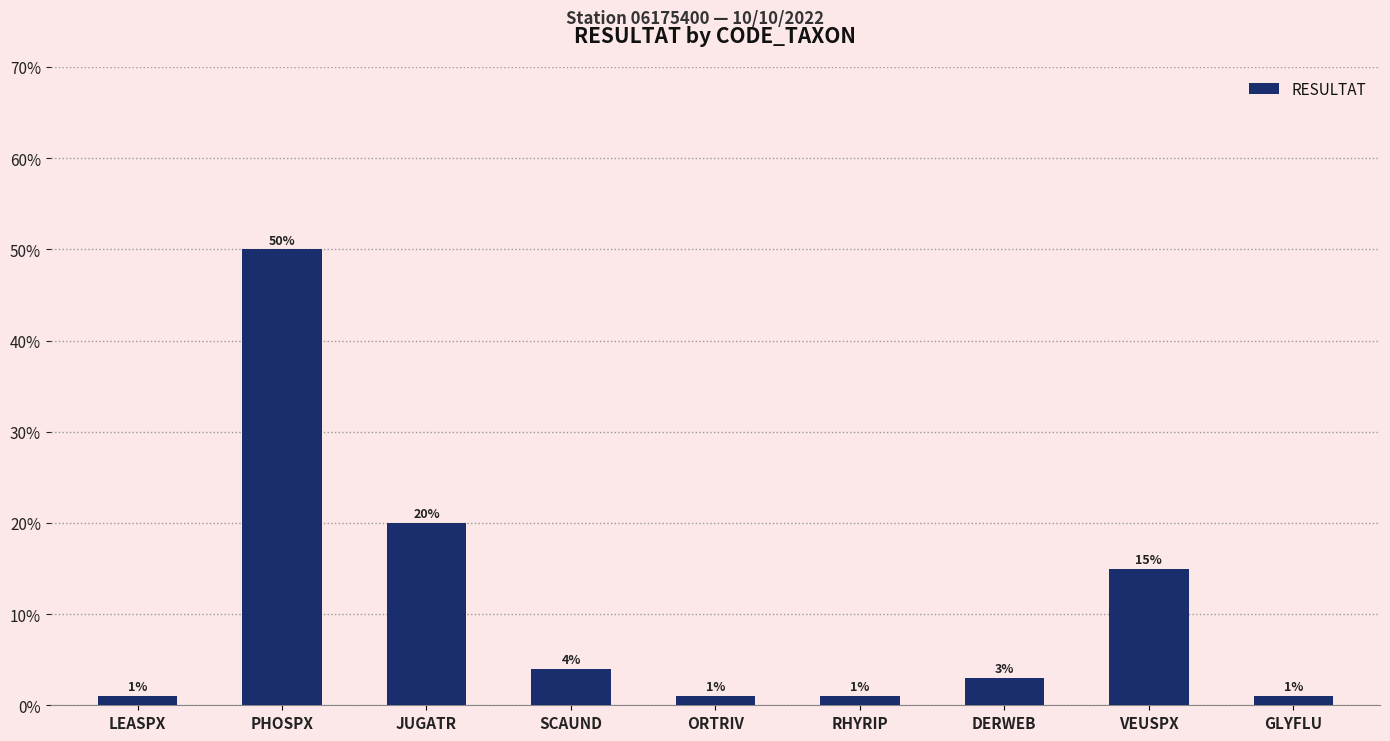

What is the sum of the values at VEUSPX and ORTRIV?

0.2